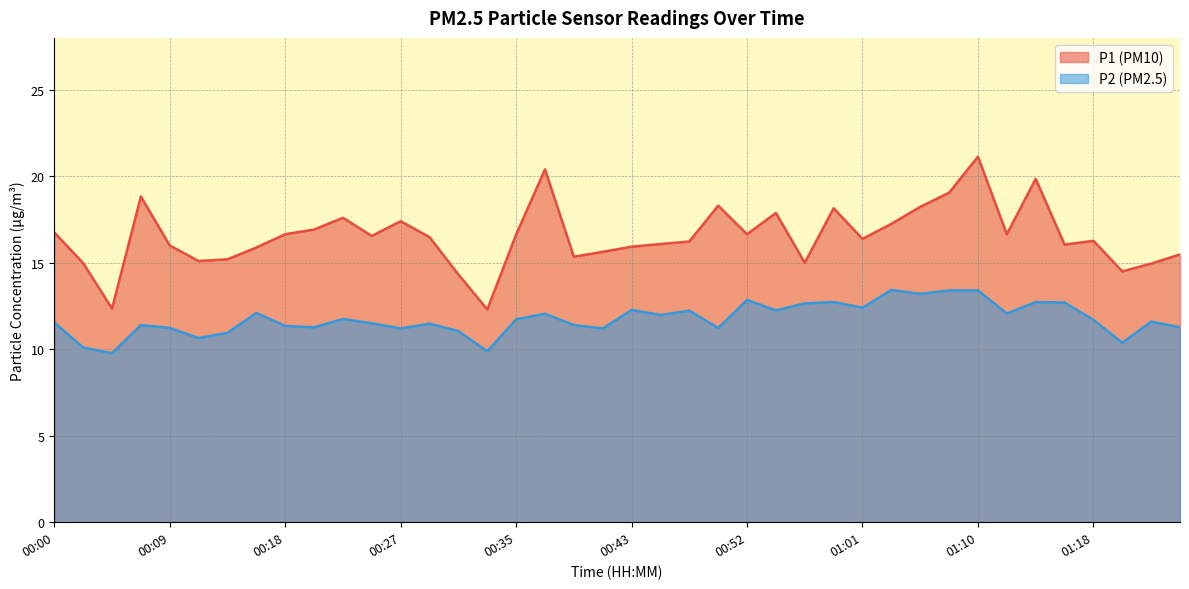

Which category has the lowest value in the P1 series?

00:33